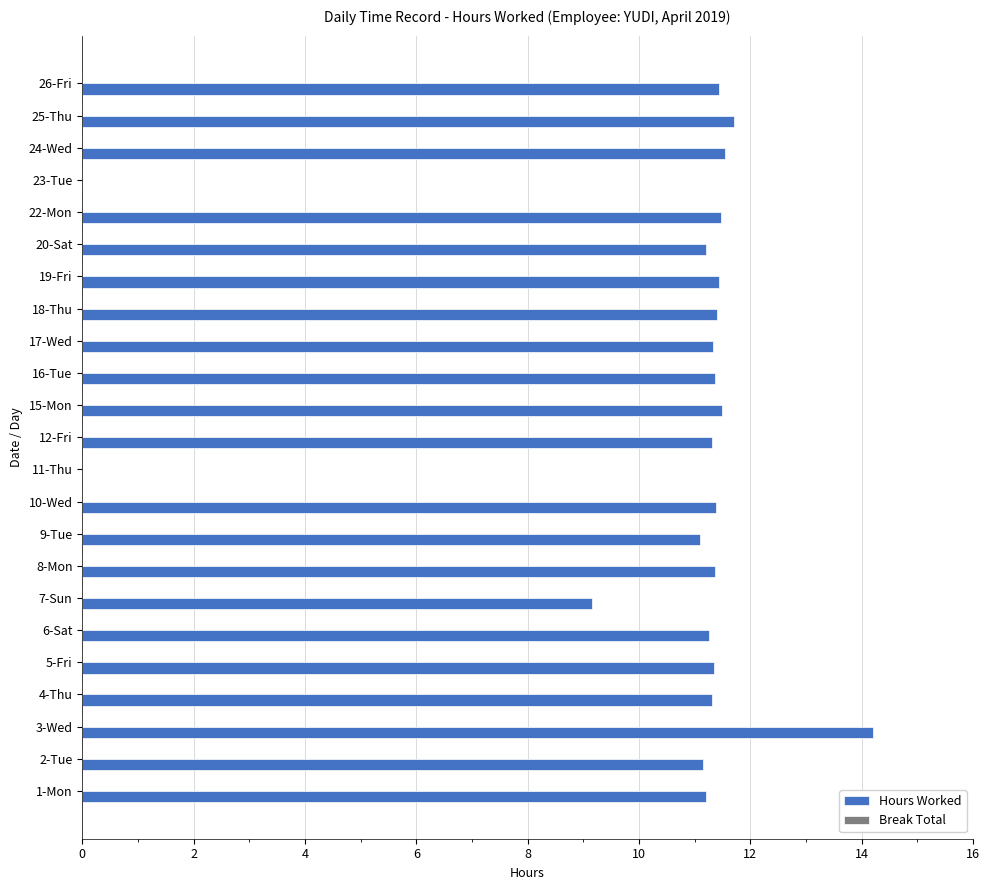

Is it true that the value at 17-Wed is 11.3?

True